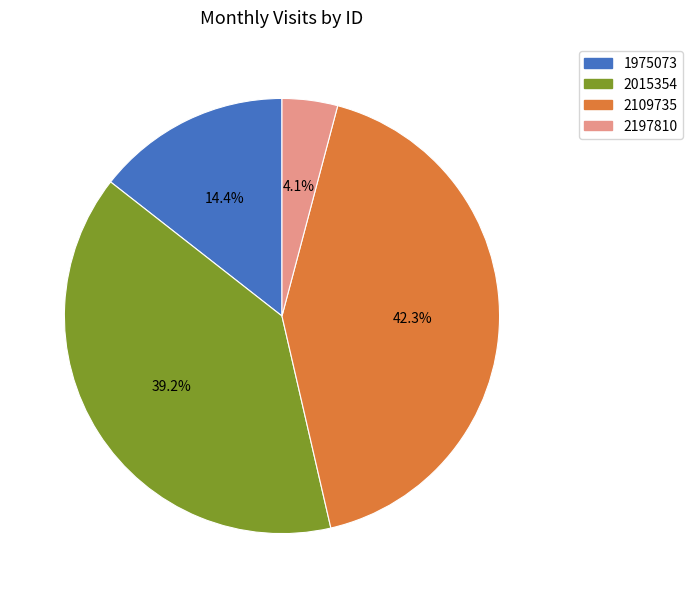

Is it true that 2015354 is 39% of the pie?

True